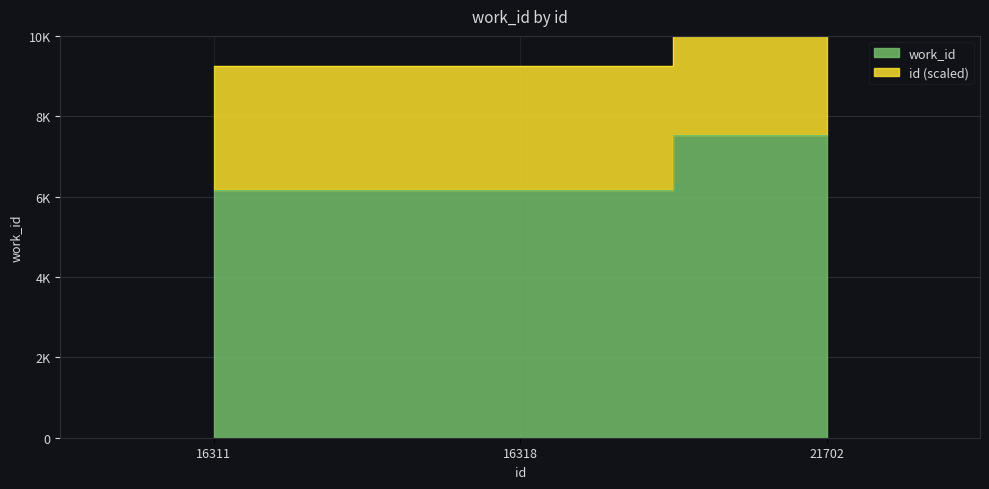

Does the chart display data point markers on the line(s)?

No